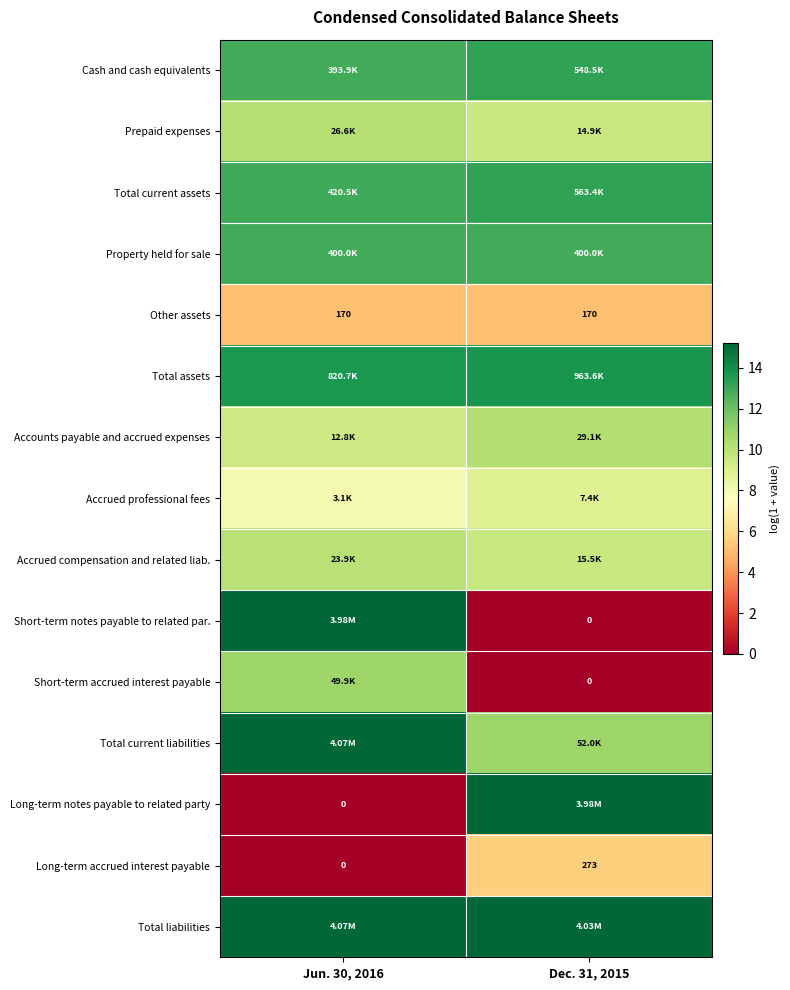

At which label does Long-term notes payable to related party reach its peak?

Dec. 31, 2015